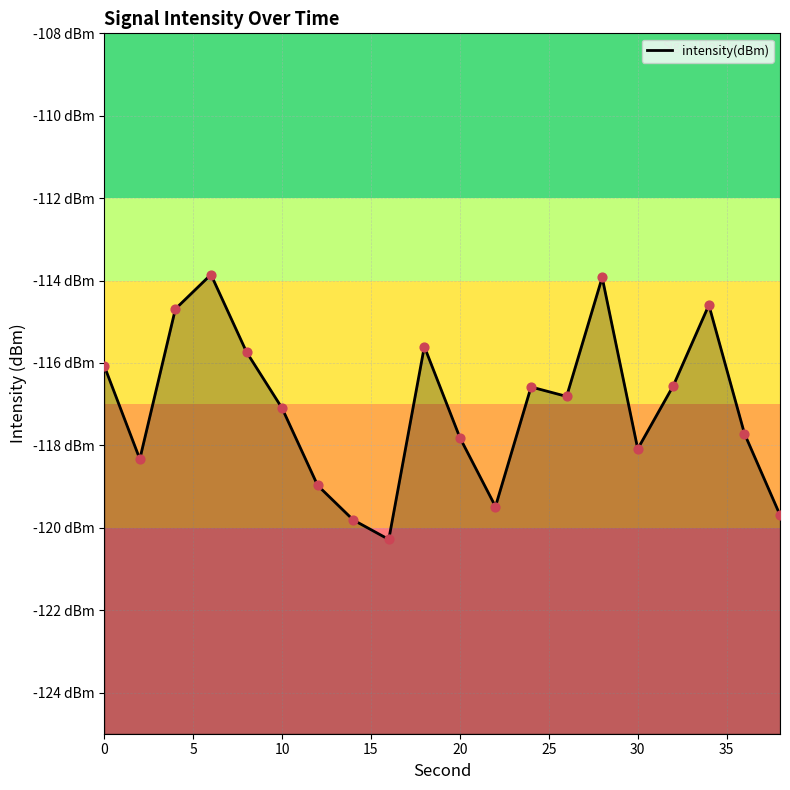

Between 25 and 15, which is larger?

15